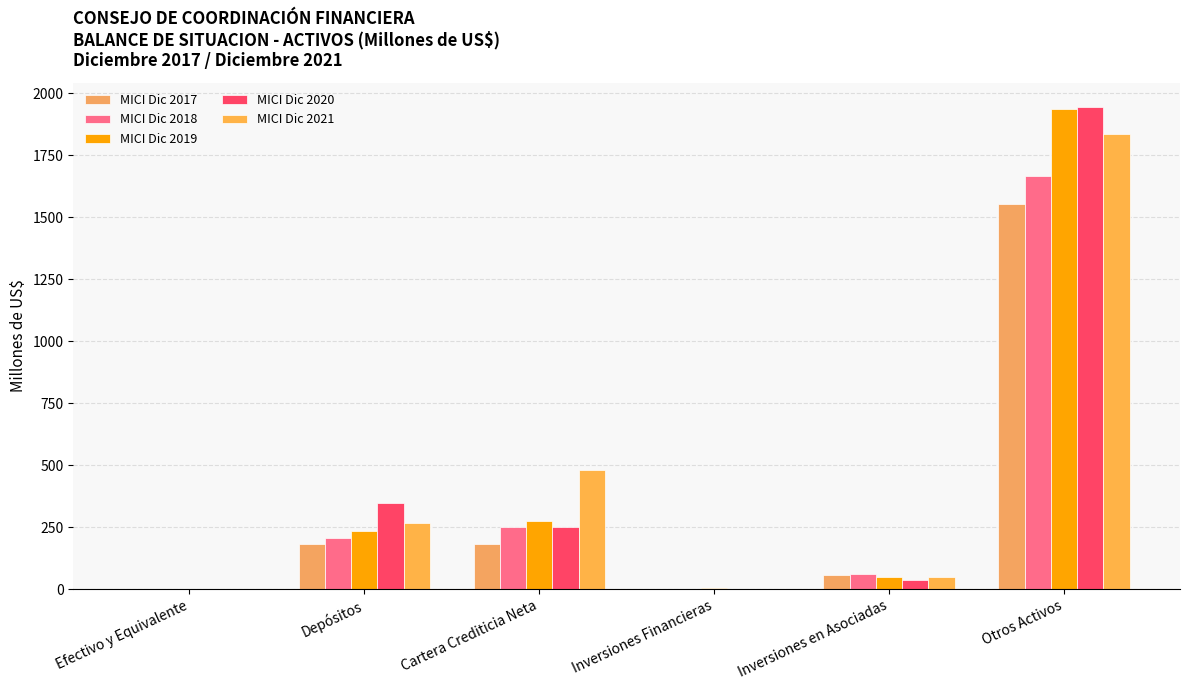

How many groups of bars are there?

6